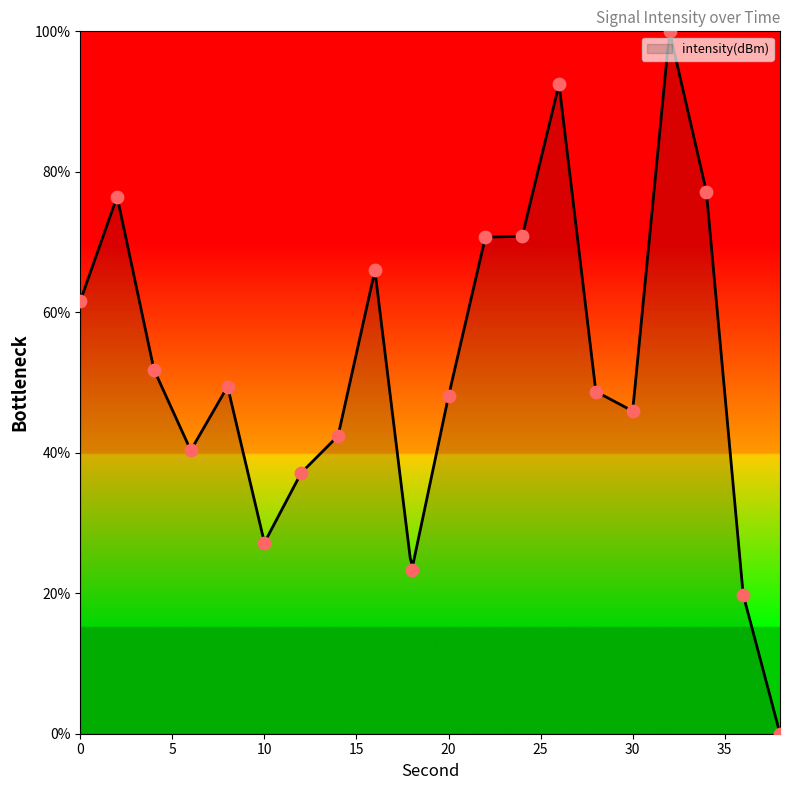

What is the ratio of the value at 14 to the value at 36?

2.1